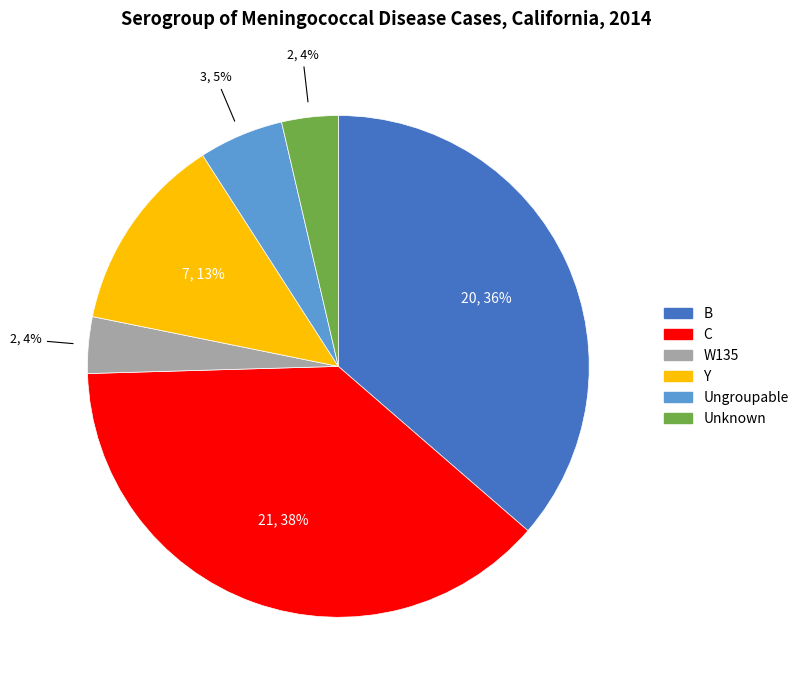

Is it true that Ungroupable is 13% of the pie?

False